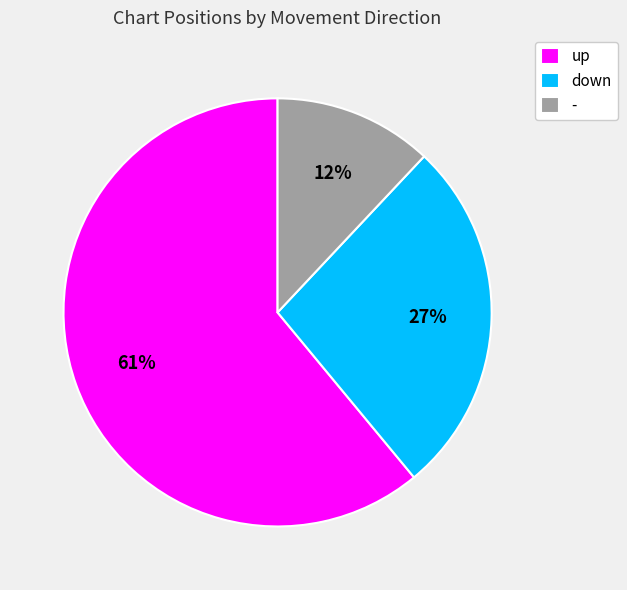

To the nearest percent, what is the average slice percentage?

33%